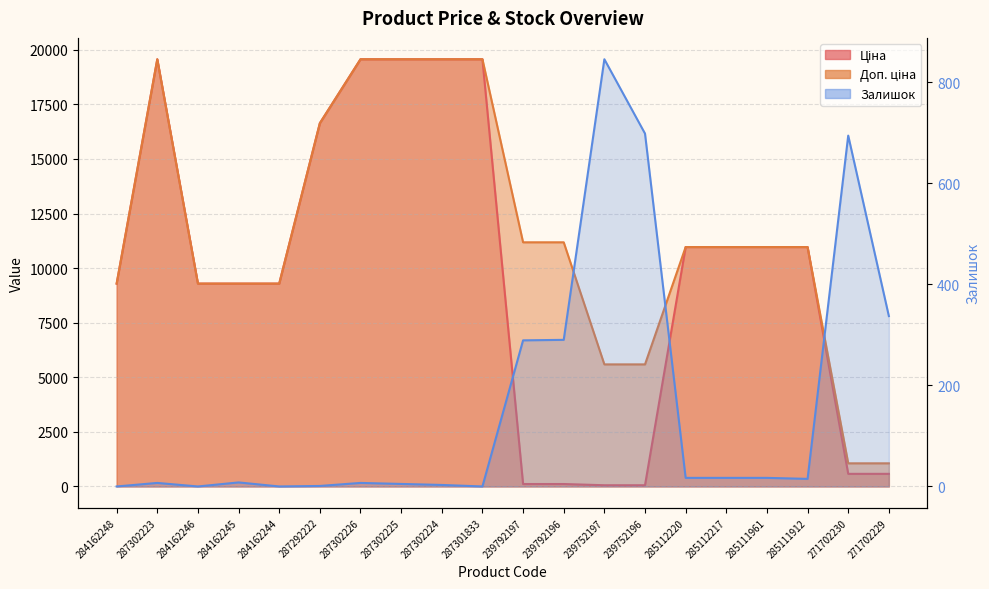

Reading left to right, list all the values displayed in this chart.

Ціна: 284162248=9290.5	287302223=19564.9	284162246=9290.5	284162245=9290.5	284162244=9290.5	287292222=16636.8	287302226=19564.9	287302225=19564.9	287302224=19564.9	287301833=19564.9	239792197=111.8	239792196=111.8	239752197=55.9	239752196=55.9	285112220=10964.4	285112217=10964.4	285111961=10964.4	285111912=10964.4	271702230=578.1	271702229=578.1
Доп. ціна: 284162248=9290.5	287302223=19564.9	284162246=9290.5	284162245=9290.5	284162244=9290.5	287292222=16636.8	287302226=19564.9	287302225=19564.9	287302224=19564.9	287301833=19564.9	239792197=11182.0	239792196=11182.0	239752197=5591.0	239752196=5591.0	285112220=10964.4	285112217=10964.4	285111961=10964.4	285111912=10964.4	271702230=1060.0	271702229=1060.0
Залишок: 284162248=0.0	287302223=7.0	284162246=0.0	284162245=8.0	284162244=0.0	287292222=1.0	287302226=7.0	287302225=5.0	287302224=3.0	287301833=0.0	239792197=289.0	239792196=290.0	239752197=845.0	239752196=698.0	285112220=17.0	285112217=17.0	285111961=17.0	285111912=15.0	271702230=694.0	271702229=337.0